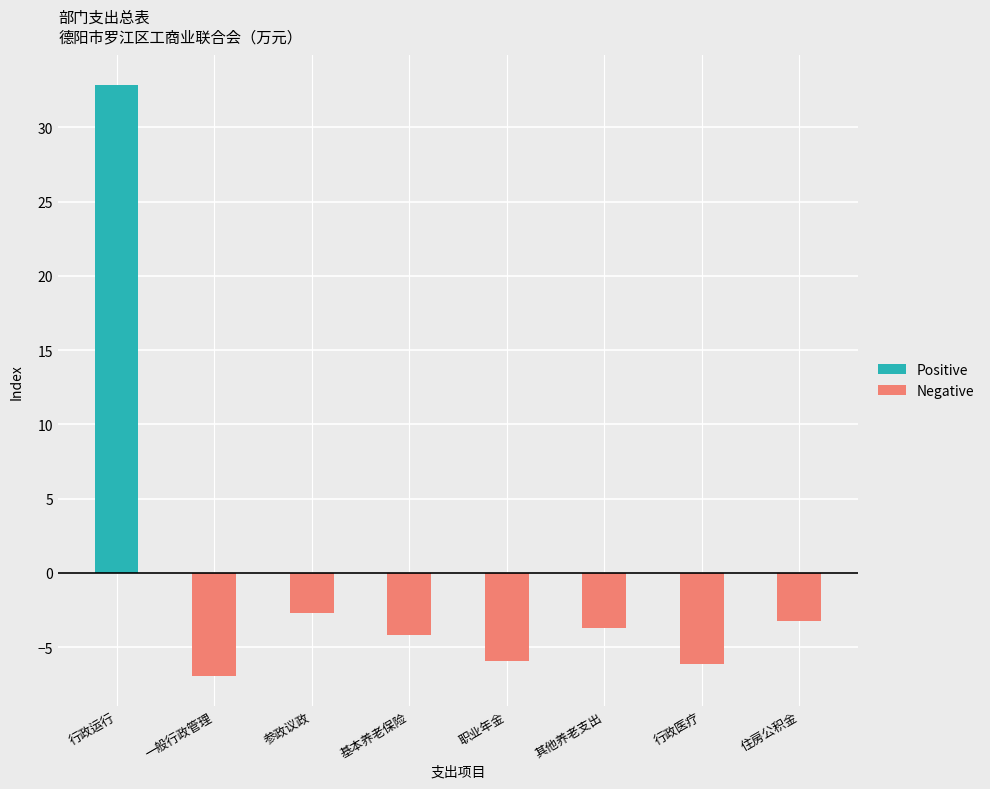

What is the label of the 8th bar from the left?

住房公积金